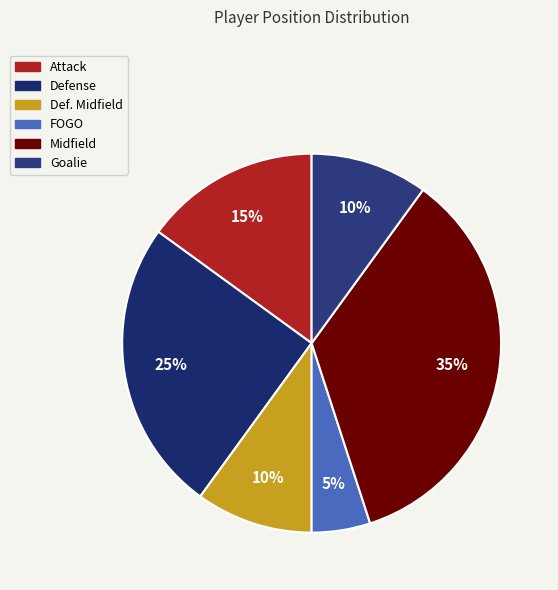

To the nearest percent, what is the difference between the largest and smallest slice percentages?

30%